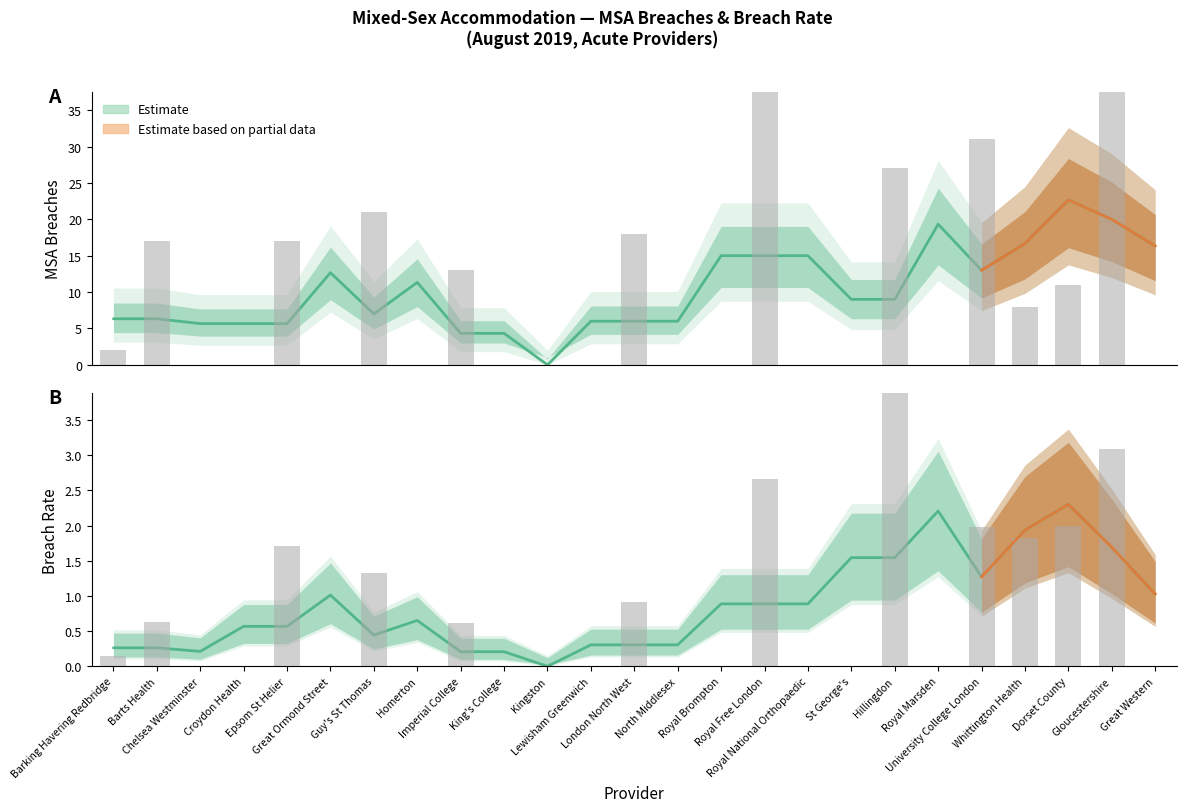

What is the total value across all series at Whittington Health?

9.8